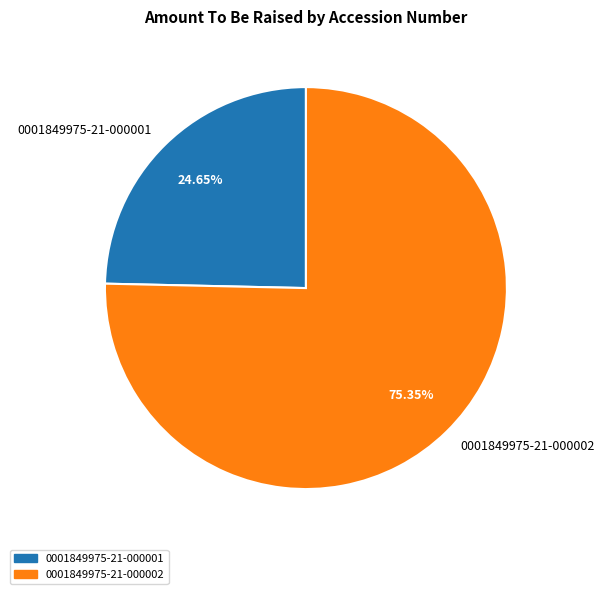

What is the majority slice?

0001849975-21-000002